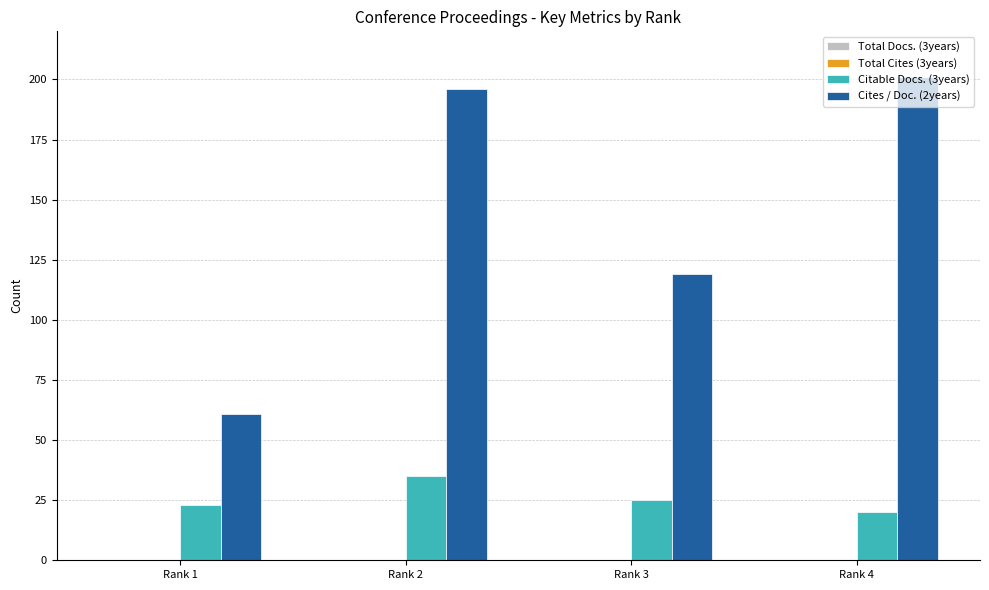

At which label is Citable Docs. (3years) closest to 27?

Rank 3